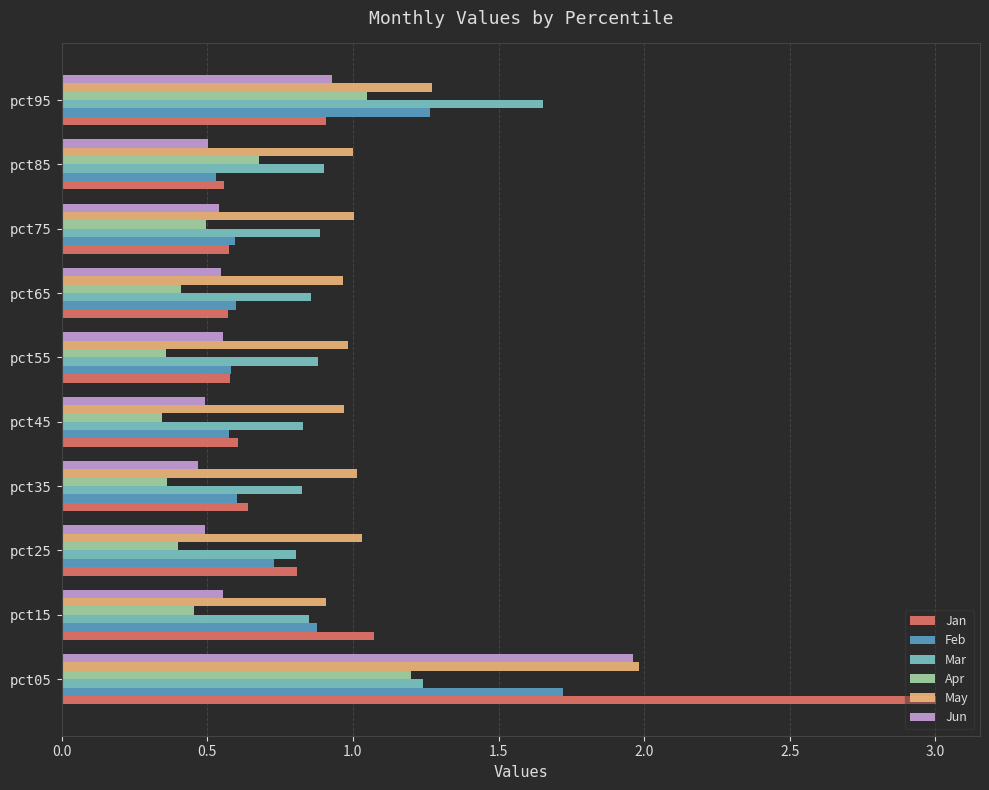

What is the sum of all May values?

11.1